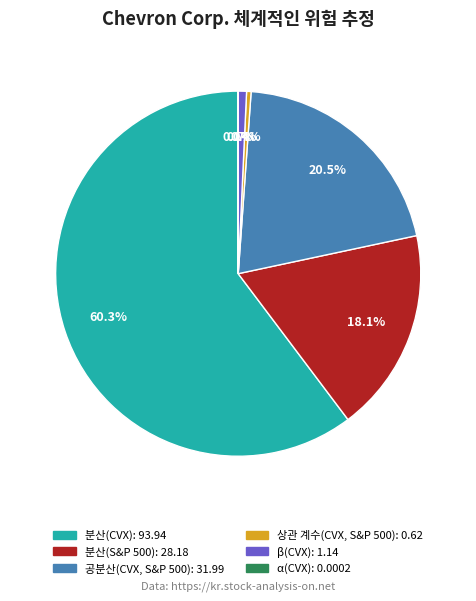

To the nearest percent, what is the average slice percentage?

17%